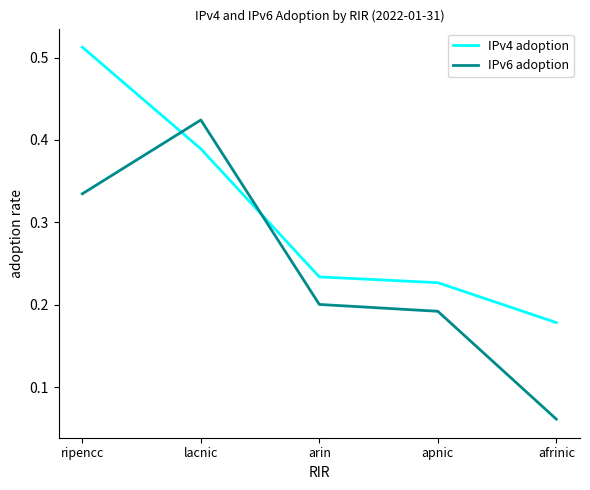

Is it true that IPv6 adoption equals 0.3 at lacnic?

False